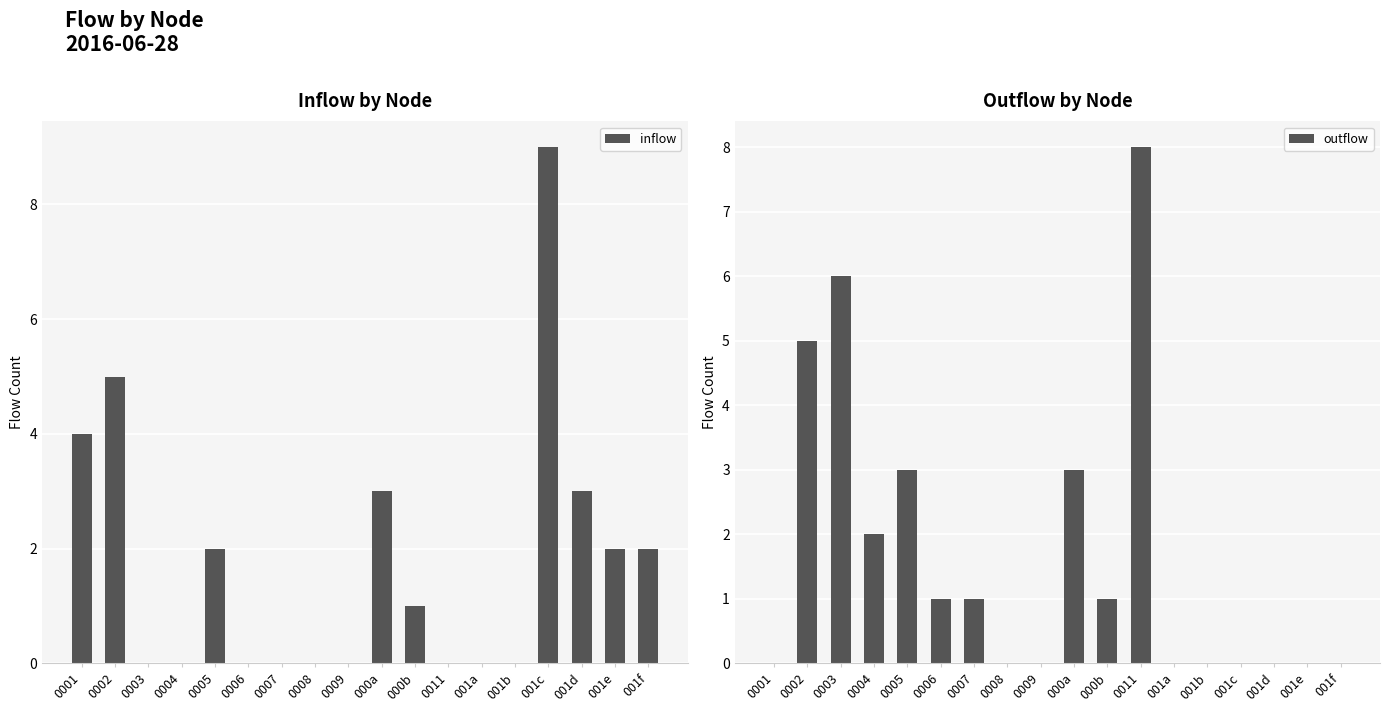

Which series has the largest range (max minus min)?

inflow